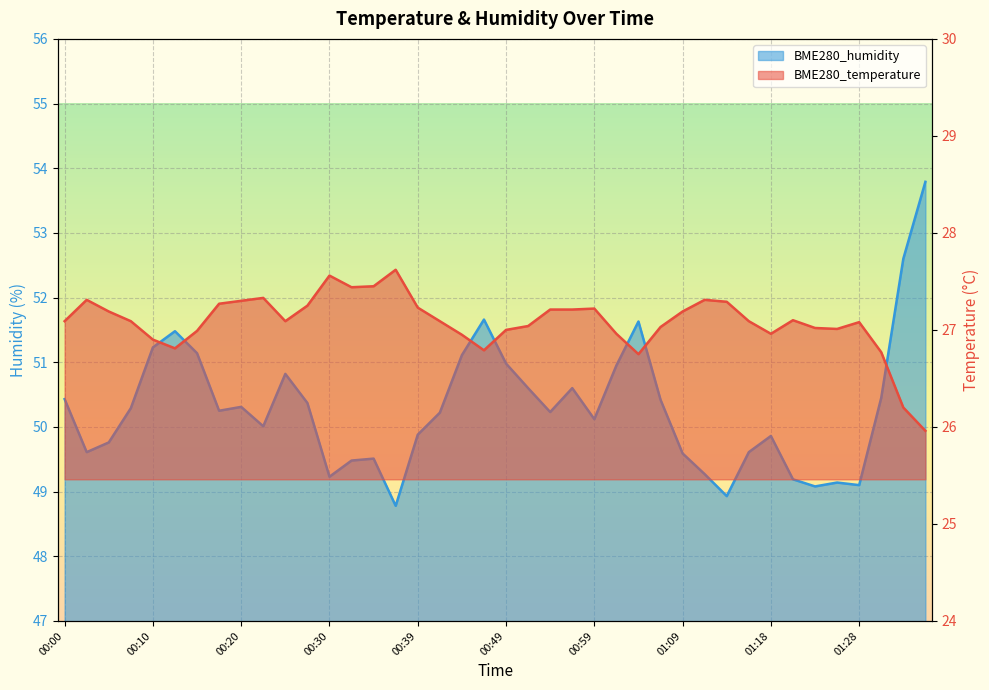

At 00:49, list the series in order from largest to smallest.

BME280_humidity, BME280_temperature